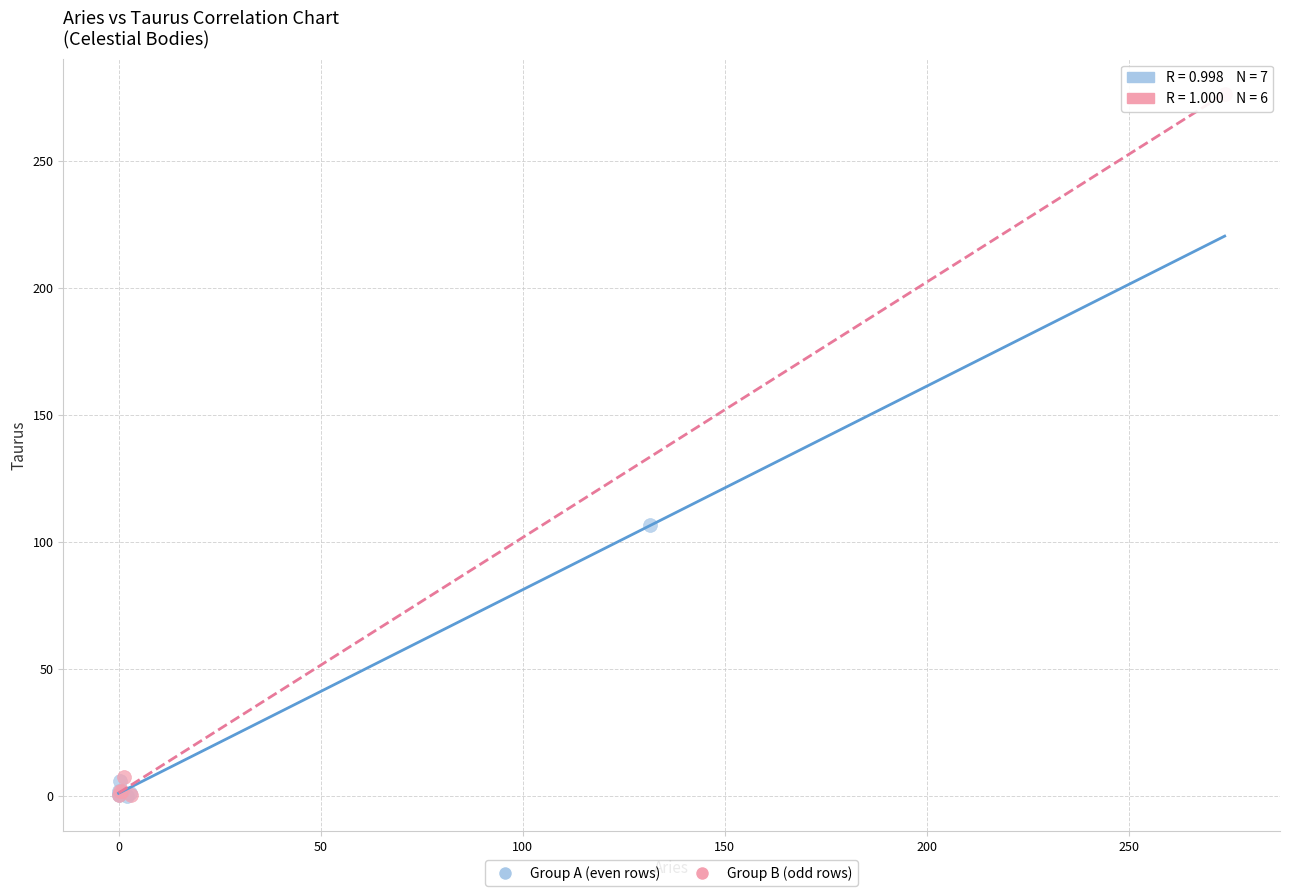

Which series reaches the maximum Y coordinate?

Group B (odd rows)